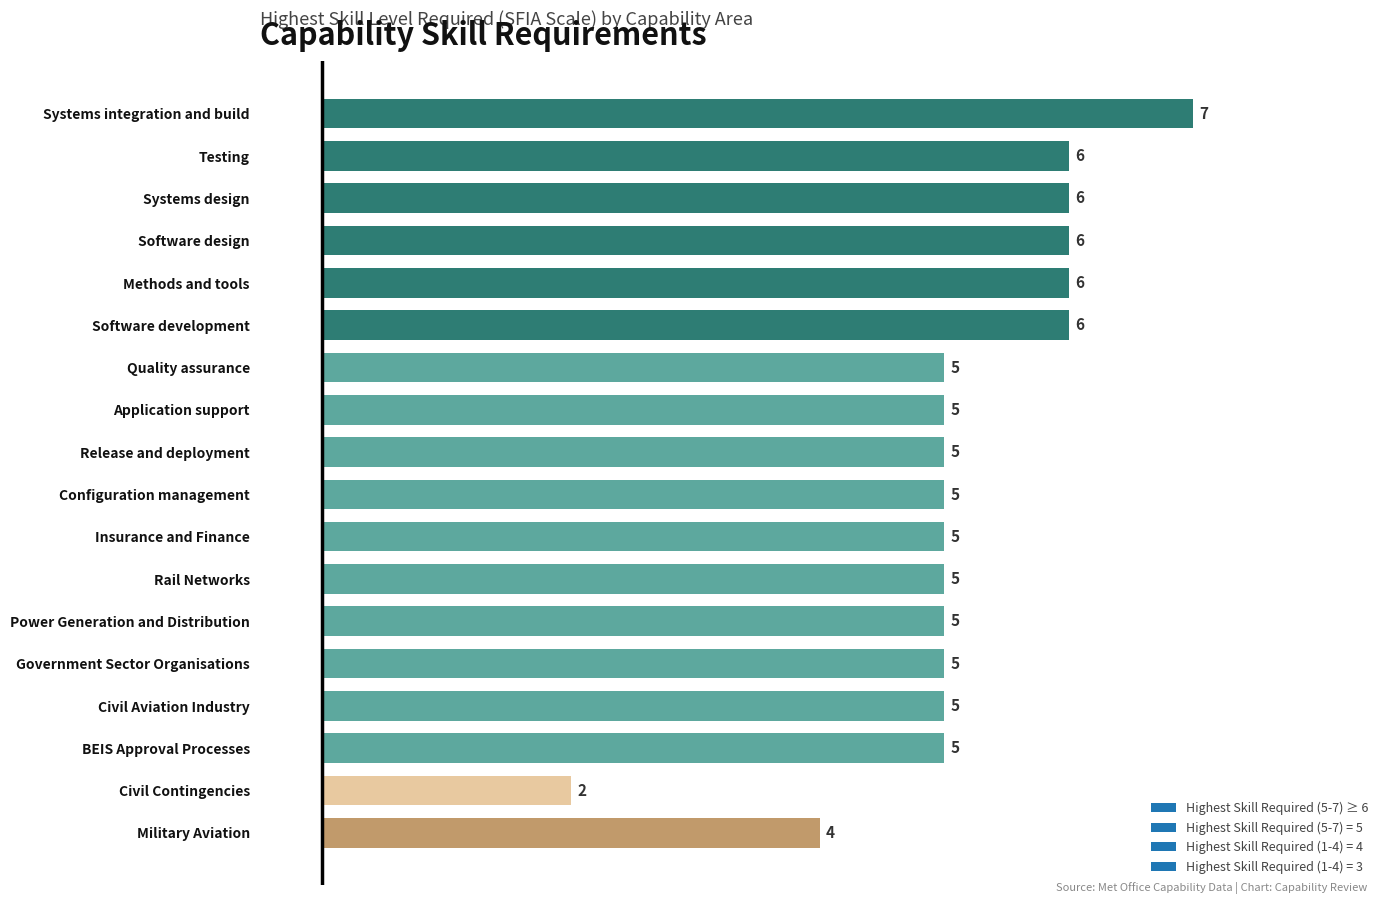

What is the difference between the maximum and minimum values?

5